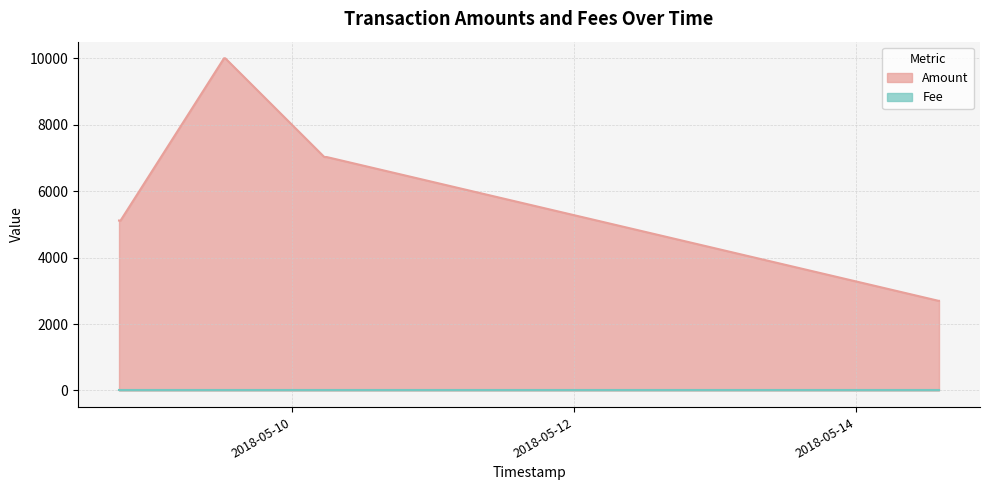

What is the difference between the maximum and minimum values in the Amount series?

7300